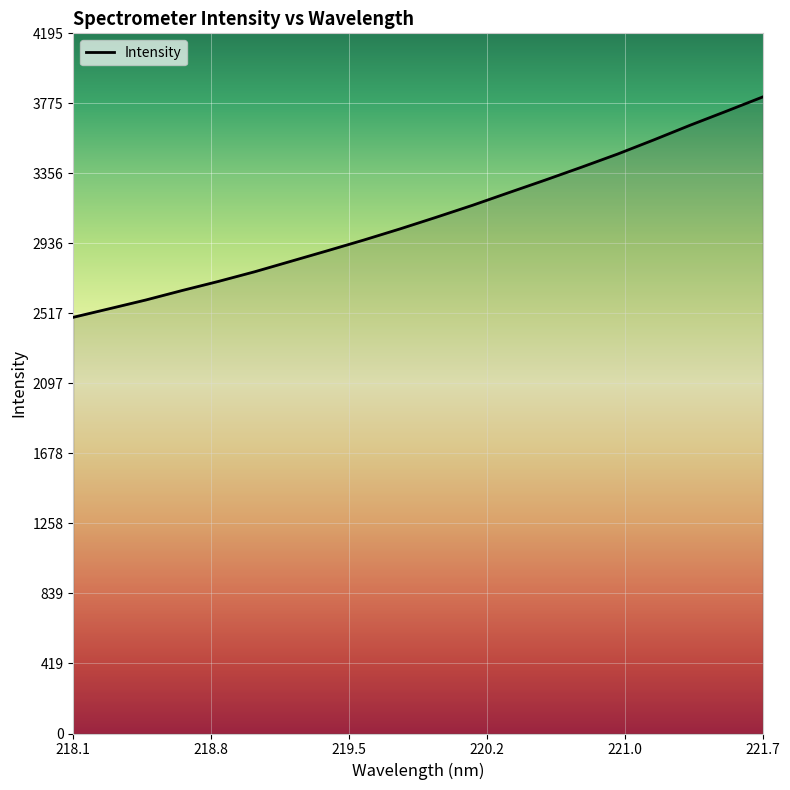

What is the minimum value shown in the chart?

2493.7